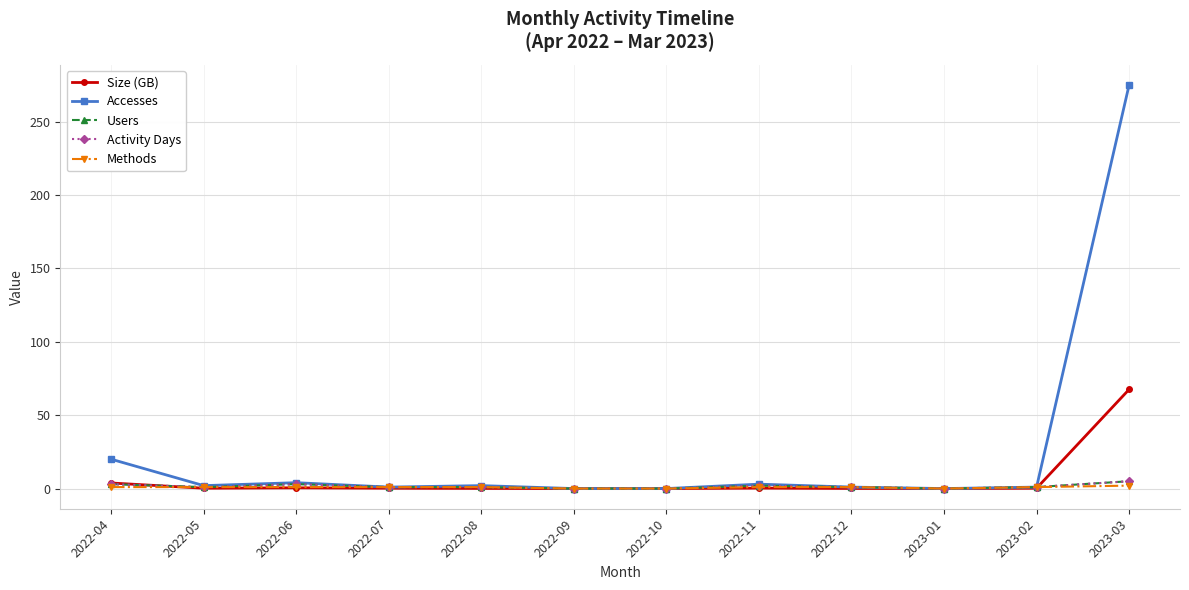

Between which two adjacent categories do Size (GB) and Methods first intersect?

2022-04 and 2022-05